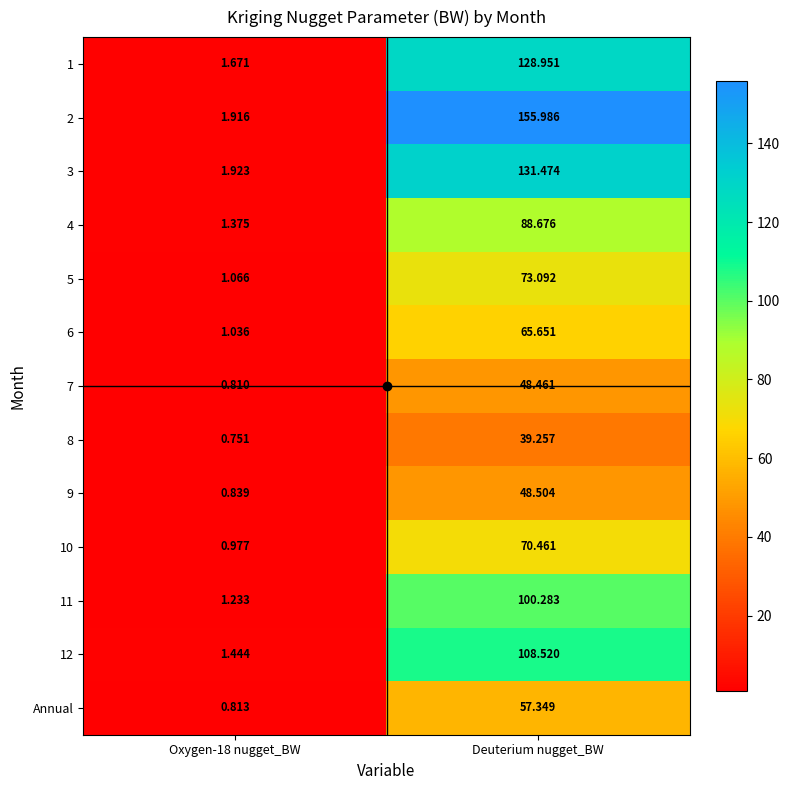

At which category is the sum across all series the highest?

Deuterium nugget_BW